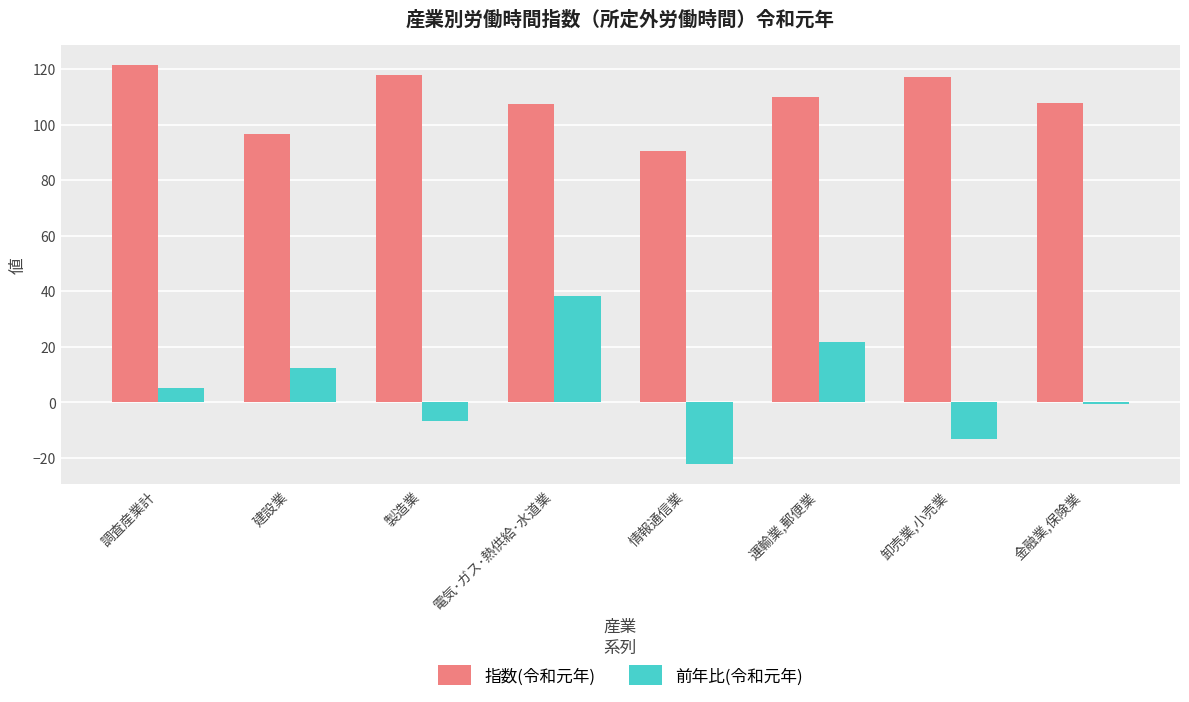

What is the maximum value for 前年比(令和元年)?

38.2